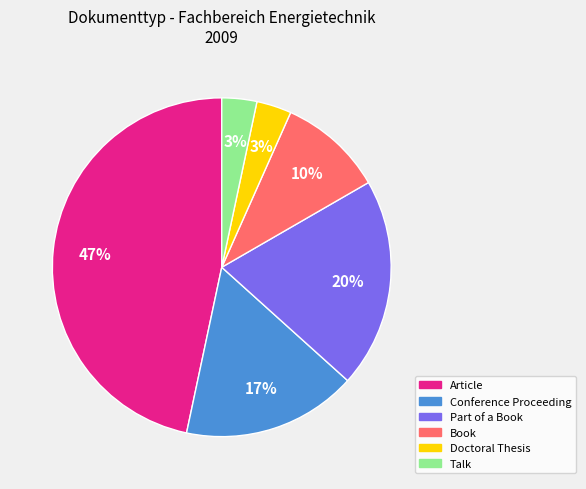

To the nearest percent, what percentage of the pie is Part of a Book?

20%